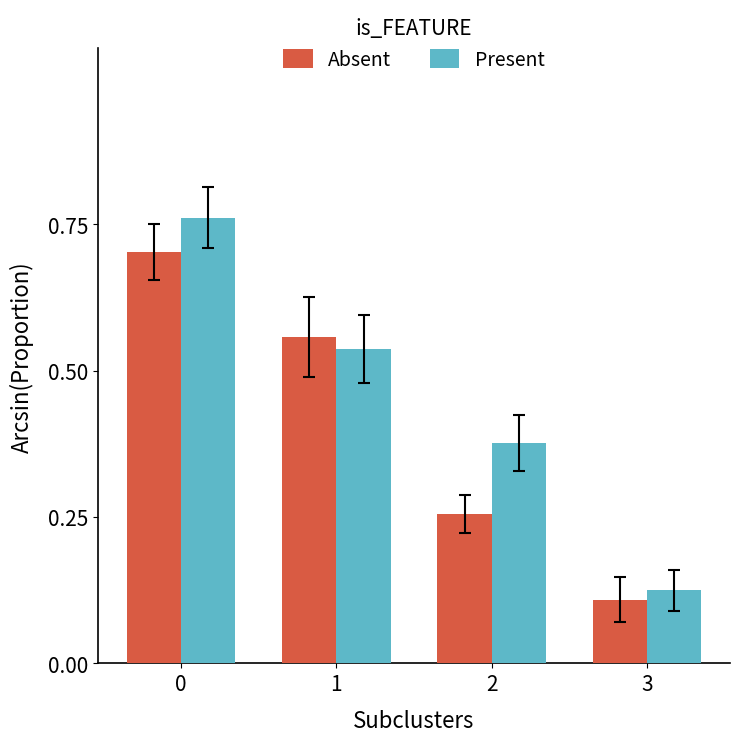

Between 1 and 2, which series saw the biggest shift?

Absent